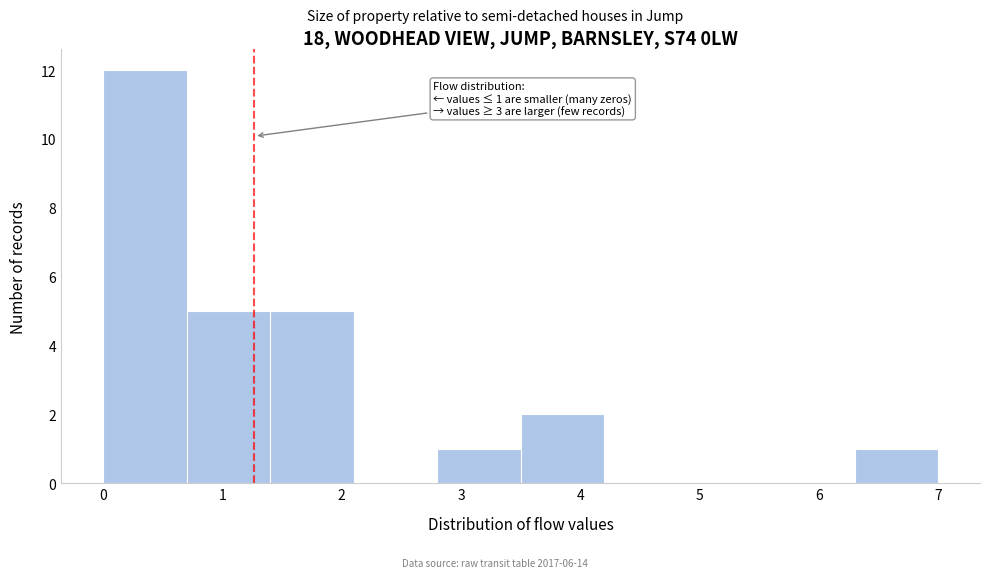

Over which range of the x-axis is the bar tallest?

0.0 to 0.7